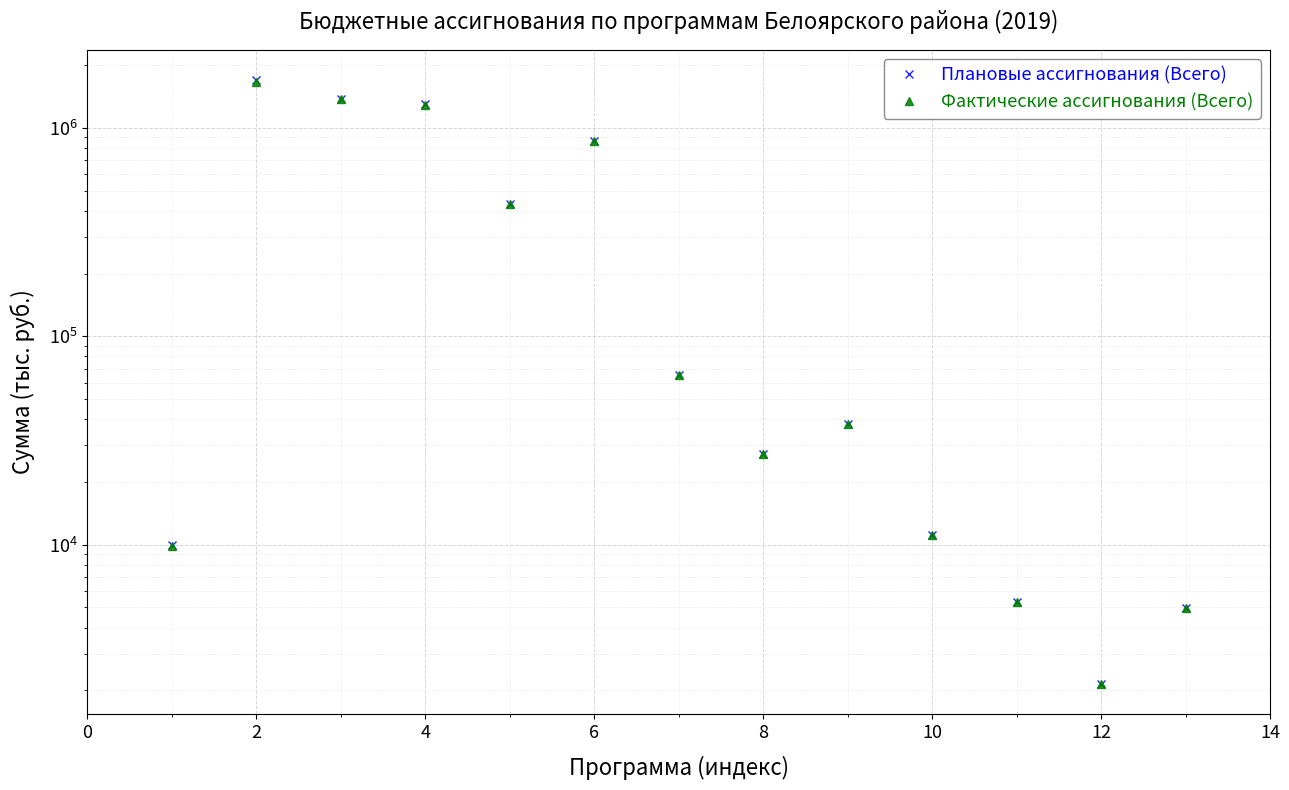

What is the sum of all Плановые ассигнования (Всего) values?

5823556.9